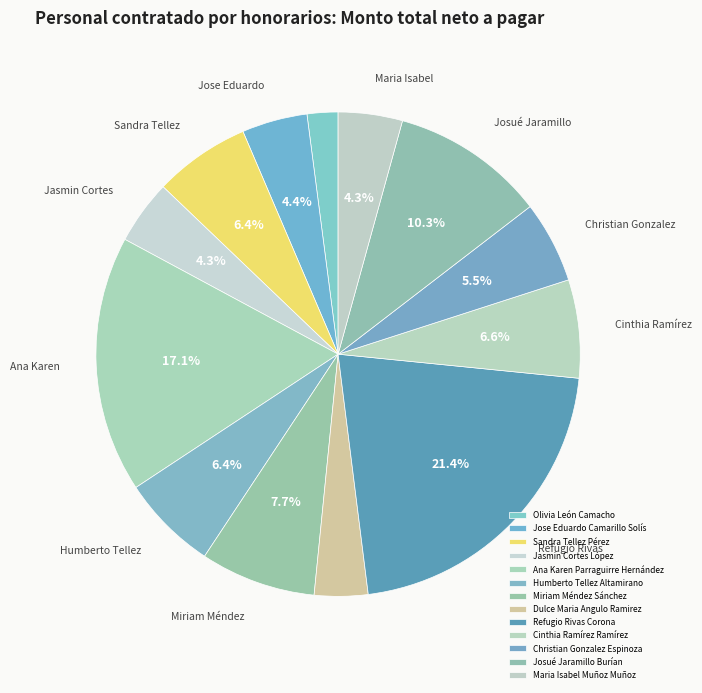

Does any single category account for the majority?

No